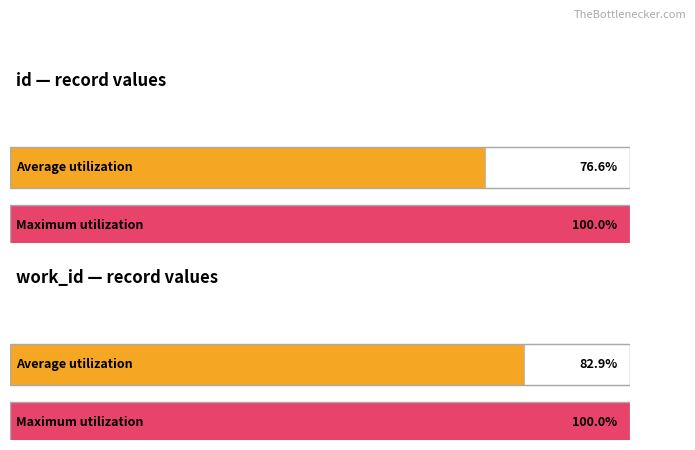

Is it true that id equals 20718 at 2003-07-16?

False